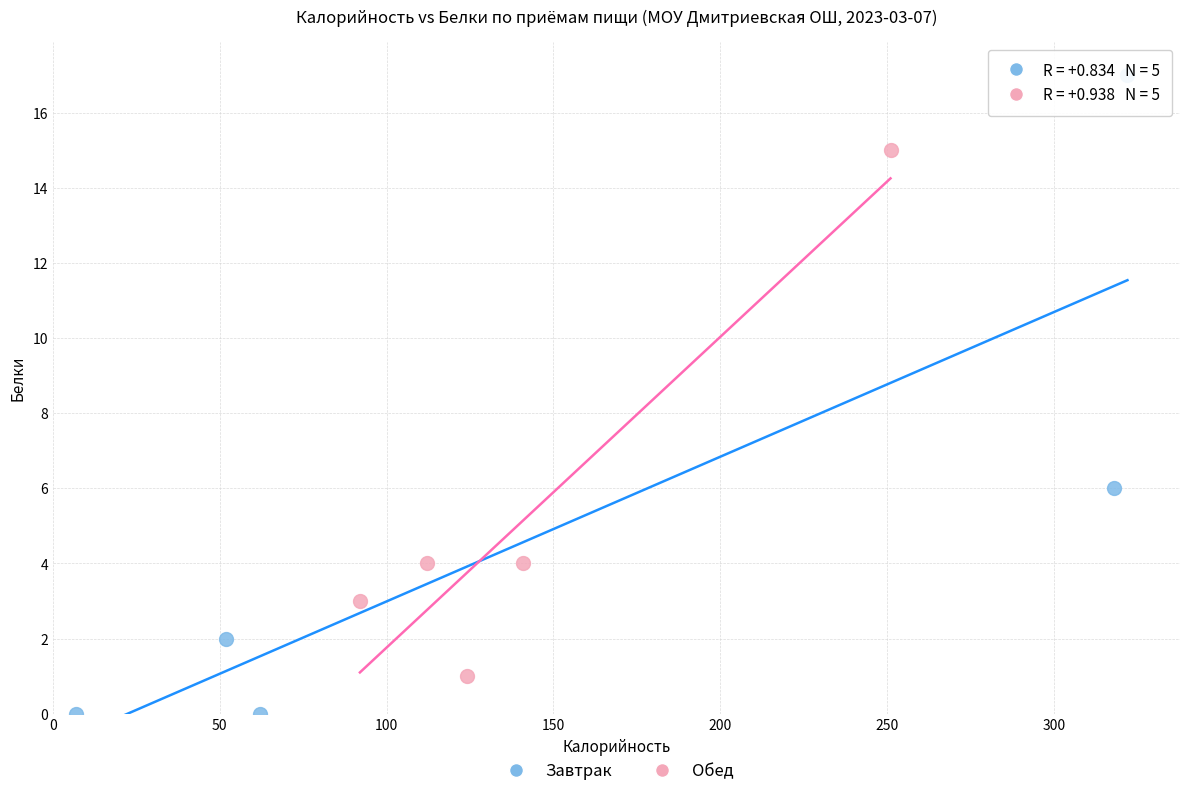

Which series has the largest Y range (max minus min)?

Завтрак